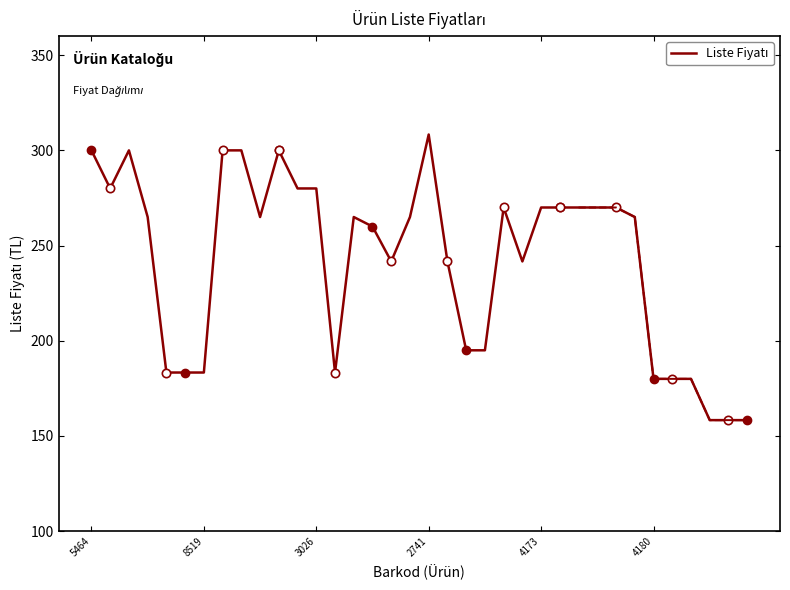

What is the minimum value shown in the chart?

158.3